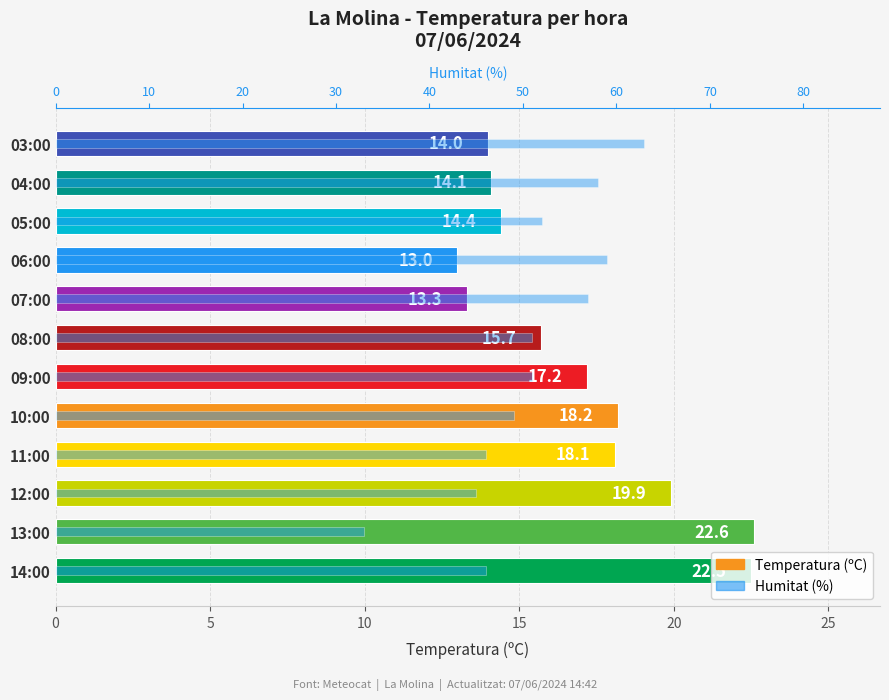

Reading left to right, list all the values displayed in this chart.

Temperatura (ºC): 22.5	22.6	19.9	18.1	18.2	17.2	15.7	13.3	13.0	14.4	14.1	14.0
Humitat (%): 46.0	33.0	45.0	46.0	49.0	51.0	51.0	57.0	59.0	52.0	58.0	63.0